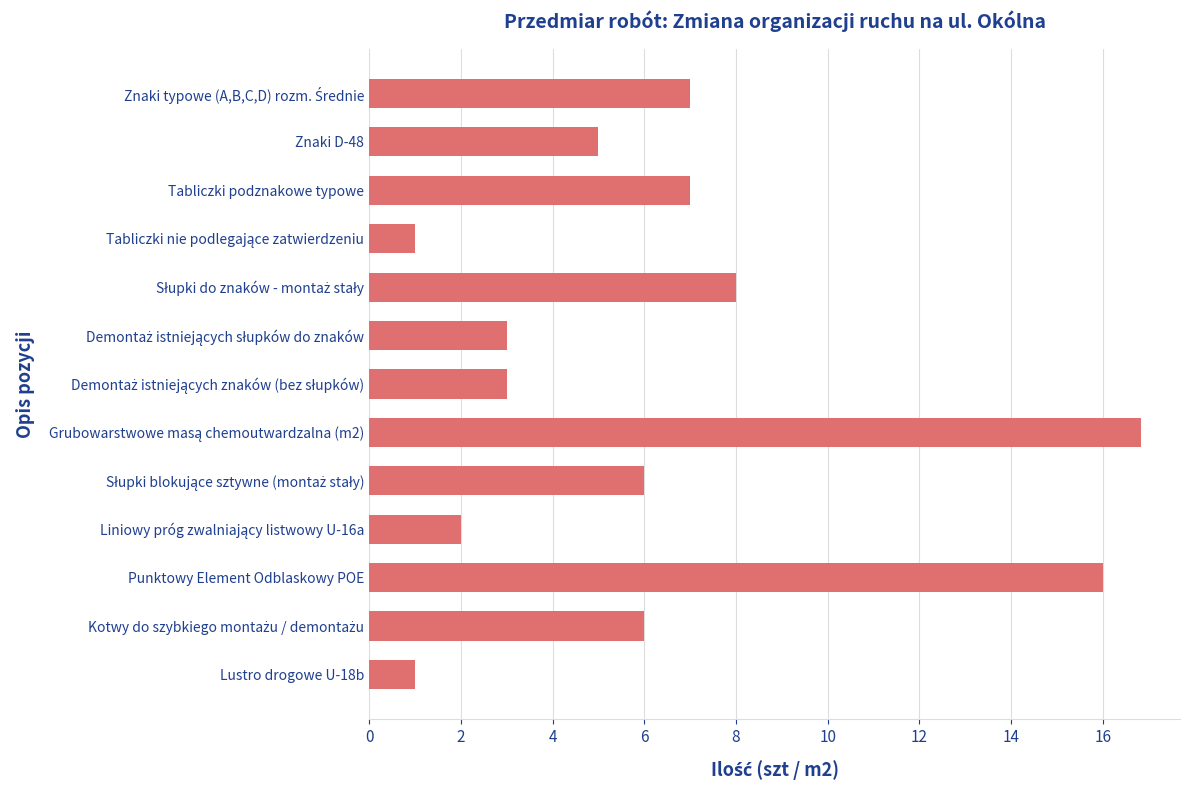

Reading top to bottom, list all the values displayed in this chart.

7.0	5.0	7.0	1.0	8.0	3.0	3.0	16.8	6.0	2.0	16.0	6.0	1.0